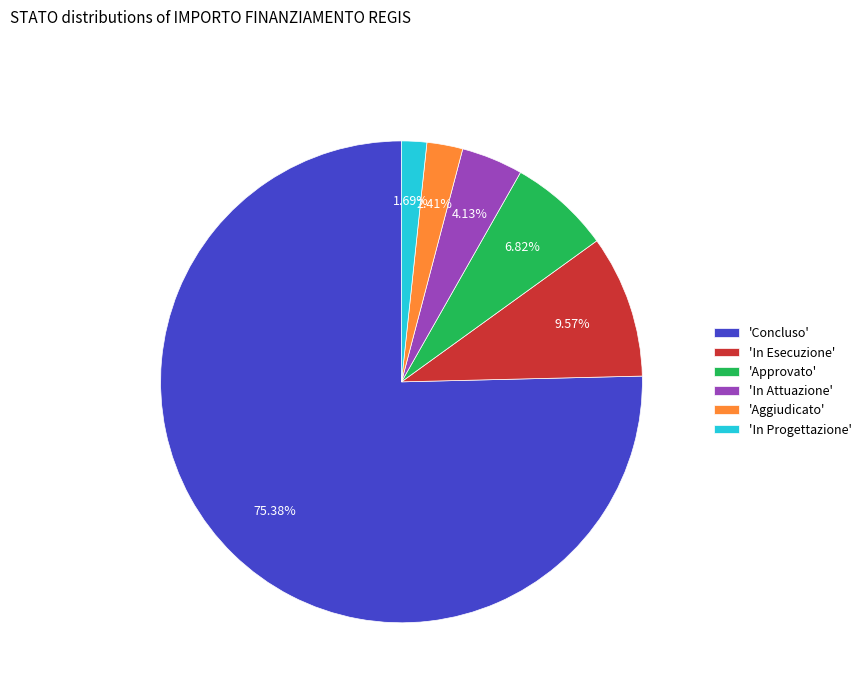

Which has a higher value, 'Aggiudicato' or 'In Attuazione'?

'In Attuazione'